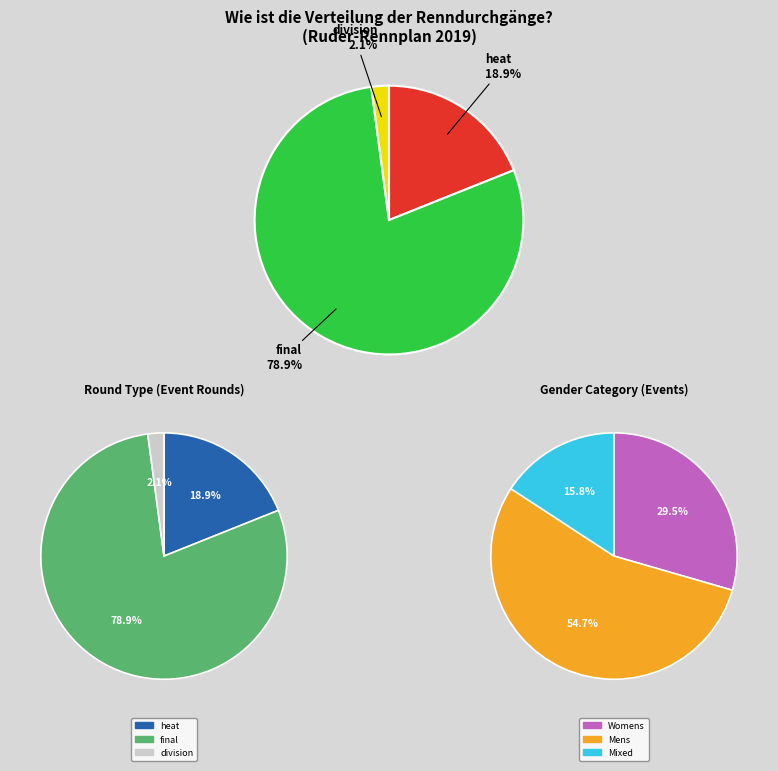

What percentage is the final slice, to the nearest percent?

79%